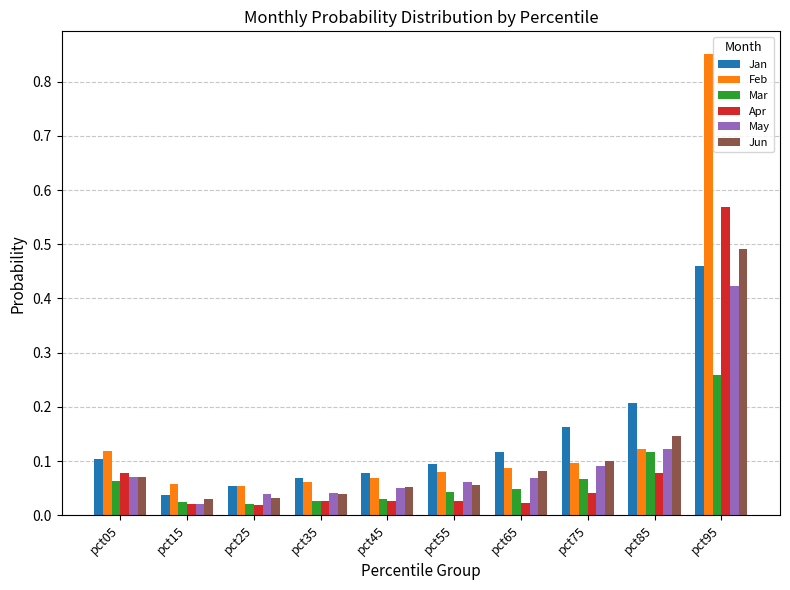

Which category has the highest value in the Apr series?

pct95